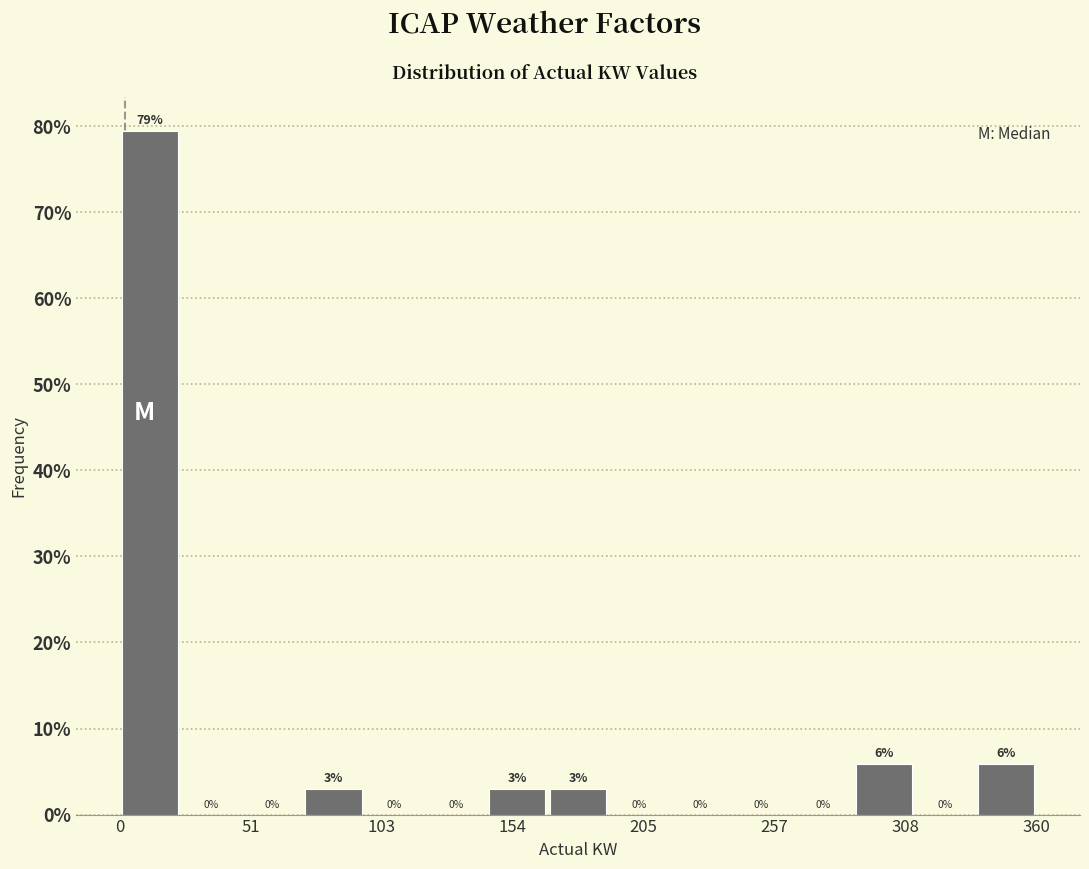

Read against the x-axis, roughly where is the centre of the tallest bar?

10